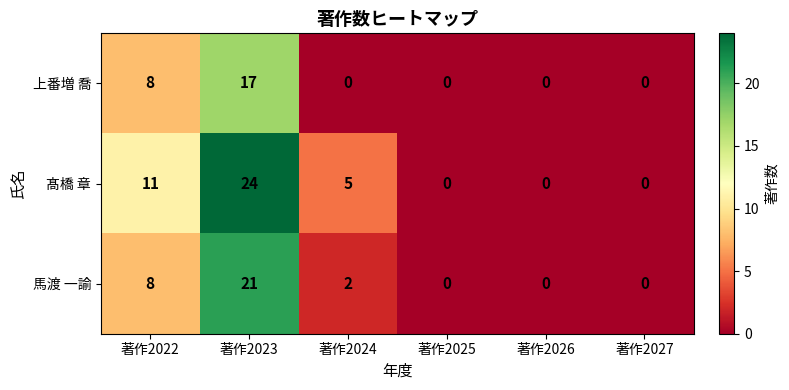

What is the difference between the 髙橋 章 values at 著作2024 and 著作2025?

5